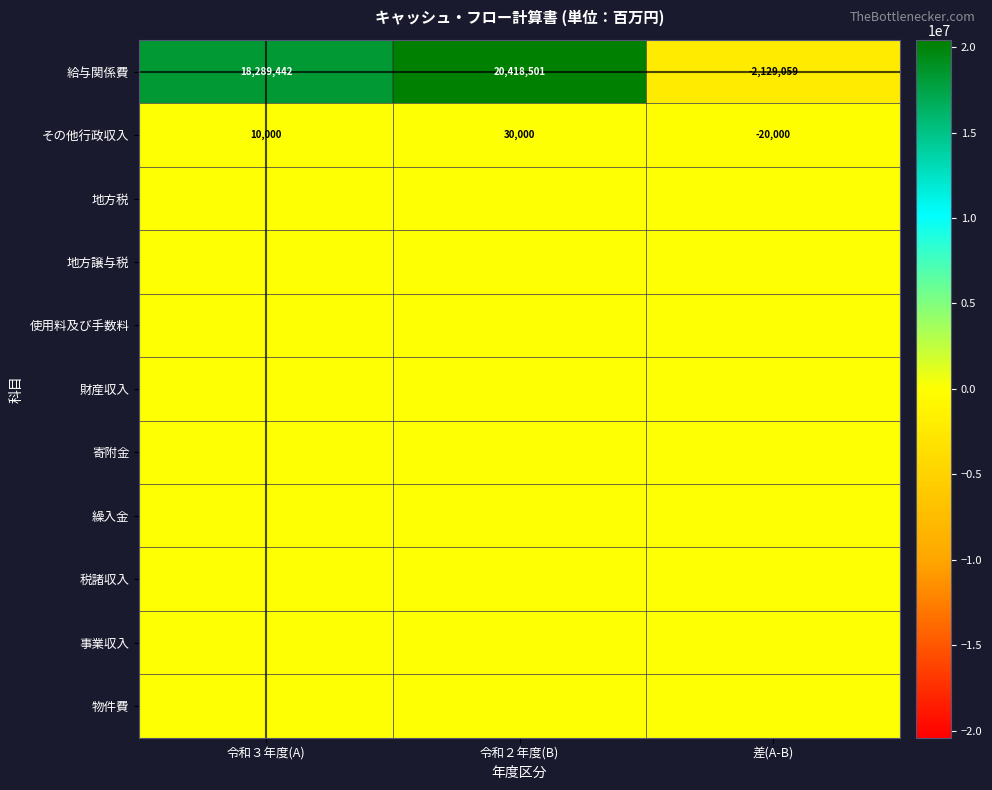

What is the highest value of the その他行政収入 series?

30000